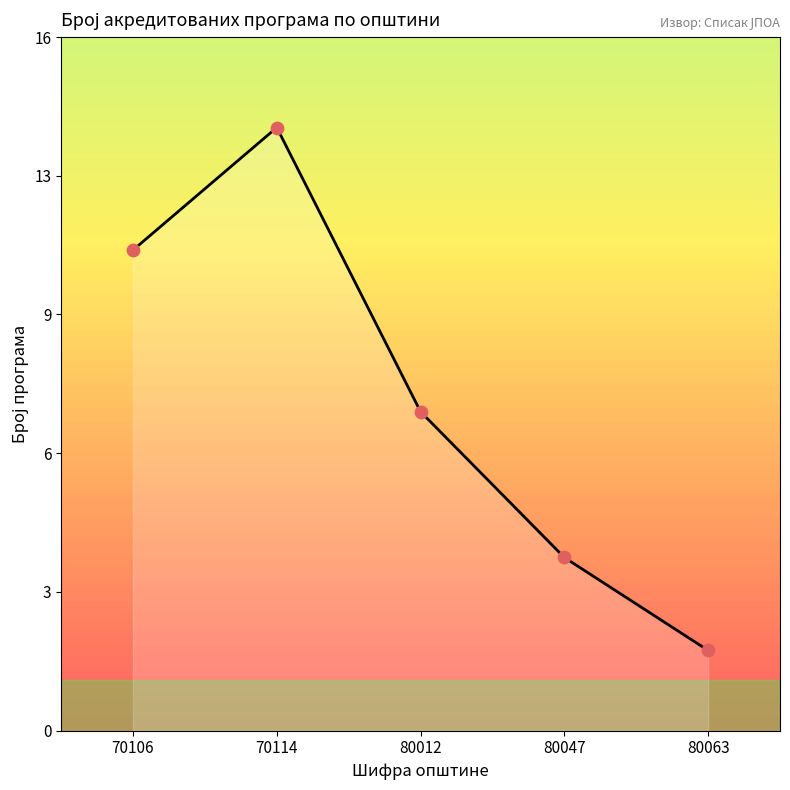

What is the change in value from 70106 to 80063?

-9.4